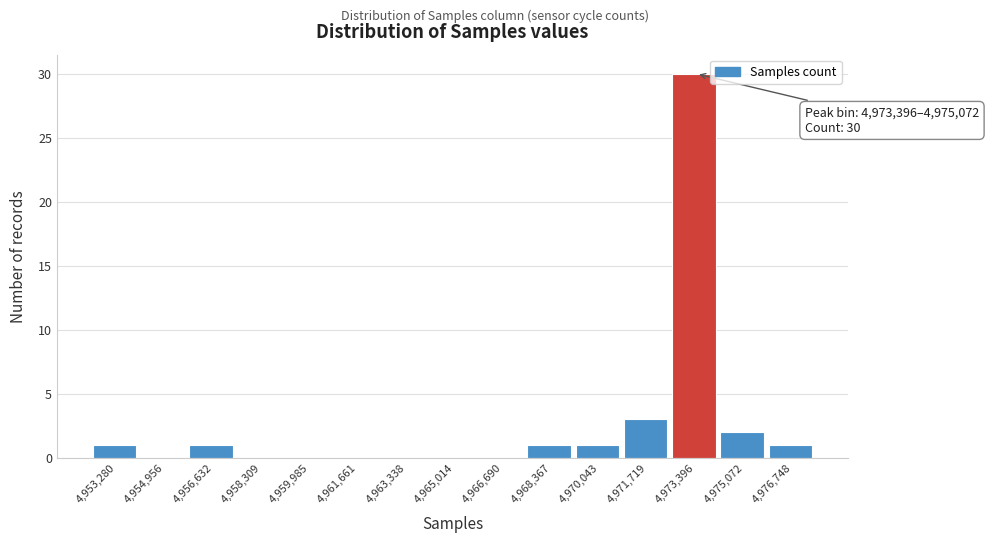

Reading left to right, transcribe all the data shown in this chart.

4,953,280=1	4,954,956=0	4,956,632=1	4,958,309=0	4,959,985=0	4,961,661=0	4,963,338=0	4,965,014=0	4,966,690=0	4,968,367=1	4,970,043=1	4,971,719=3	4,973,396=30	4,975,072=2	4,976,748=1